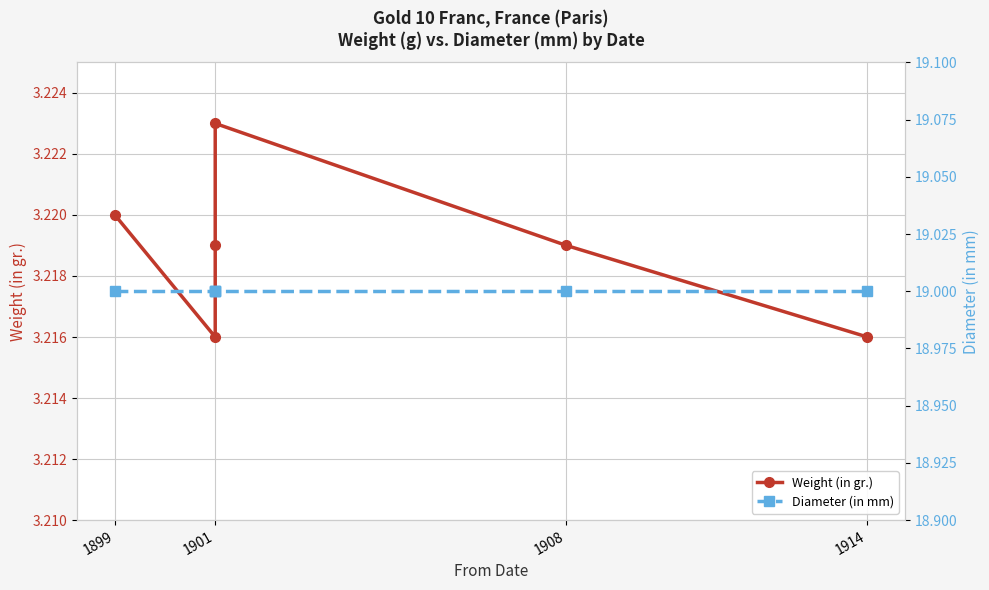

What is the label of the 6th point from the right?

1899